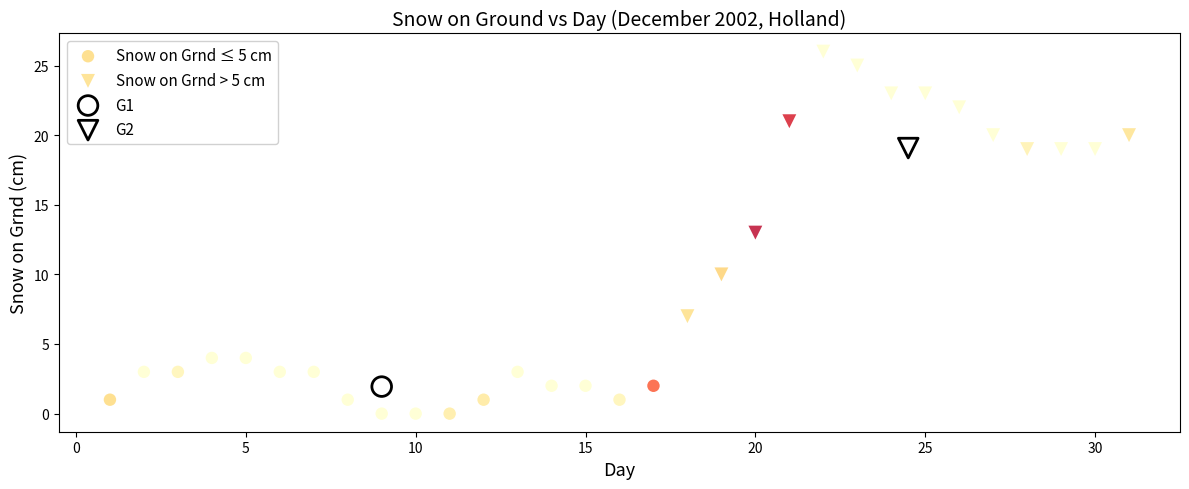

Which series contains the lowest Y value?

Snow on Grnd ≤ 5 cm